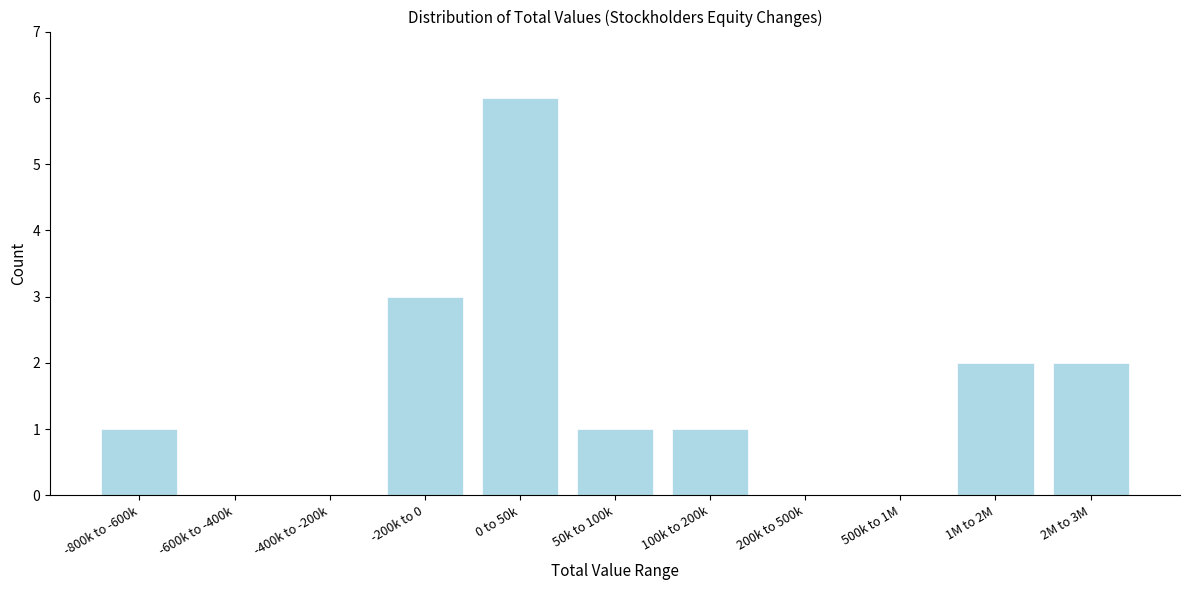

Reading right to left, extract all data points from this chart.

2M to 3M=2	1M to 2M=2	500k to 1M=0	200k to 500k=0	100k to 200k=1	50k to 100k=1	0 to 50k=6	-200k to 0=3	-400k to -200k=0	-600k to -400k=0	-800k to -600k=1